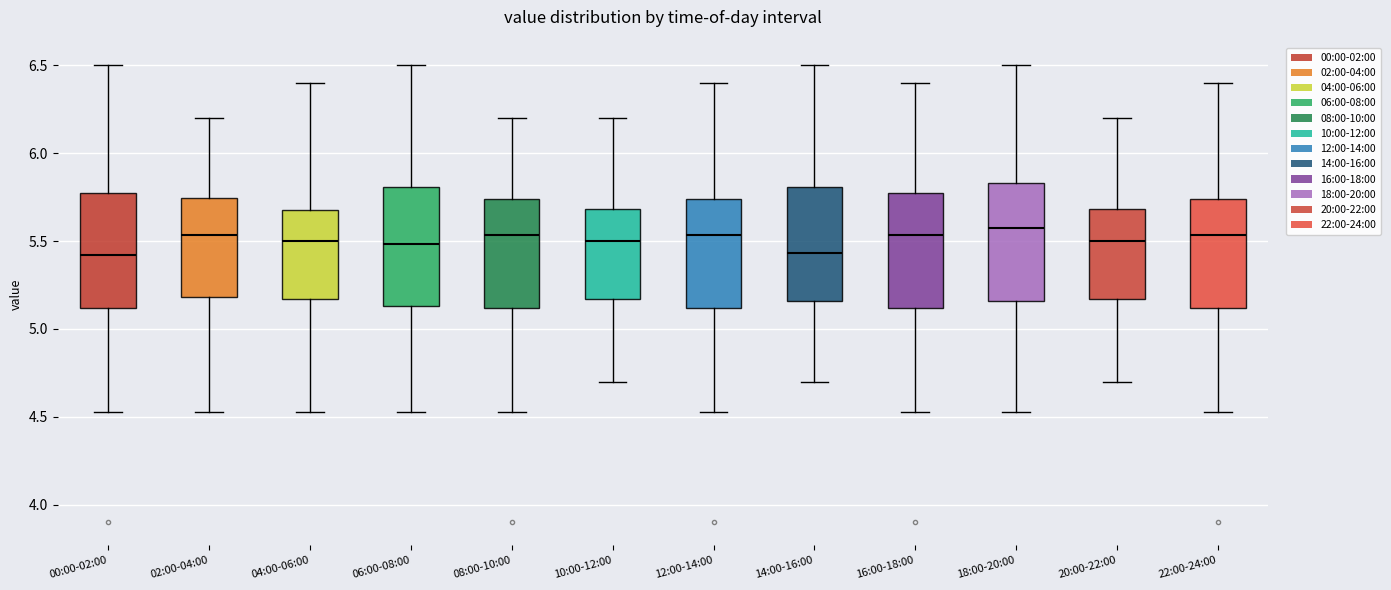

Reading left to right, transcribe this box plot: for each box, give where its median line is, the range the box spans, and where its two whiskers end, as read against the y-axis. The values are not printed on the chart, so give them approximately, as read against the axis.

00:00-02:00: median 5.40, box 5.10 to 5.75, whiskers 4.55 to 6.50
02:00-04:00: median 5.55, box 5.20 to 5.75, whiskers 4.55 to 6.20
04:00-06:00: median 5.50, box 5.15 to 5.70, whiskers 4.55 to 6.40
06:00-08:00: median 5.50, box 5.15 to 5.80, whiskers 4.55 to 6.50
08:00-10:00: median 5.55, box 5.10 to 5.75, whiskers 4.55 to 6.20
10:00-12:00: median 5.50, box 5.15 to 5.70, whiskers 4.70 to 6.20
12:00-14:00: median 5.55, box 5.10 to 5.75, whiskers 4.55 to 6.40
14:00-16:00: median 5.45, box 5.15 to 5.80, whiskers 4.70 to 6.50
16:00-18:00: median 5.55, box 5.10 to 5.75, whiskers 4.55 to 6.40
18:00-20:00: median 5.60, box 5.15 to 5.85, whiskers 4.55 to 6.50
20:00-22:00: median 5.50, box 5.15 to 5.70, whiskers 4.70 to 6.20
22:00-24:00: median 5.55, box 5.10 to 5.75, whiskers 4.55 to 6.40